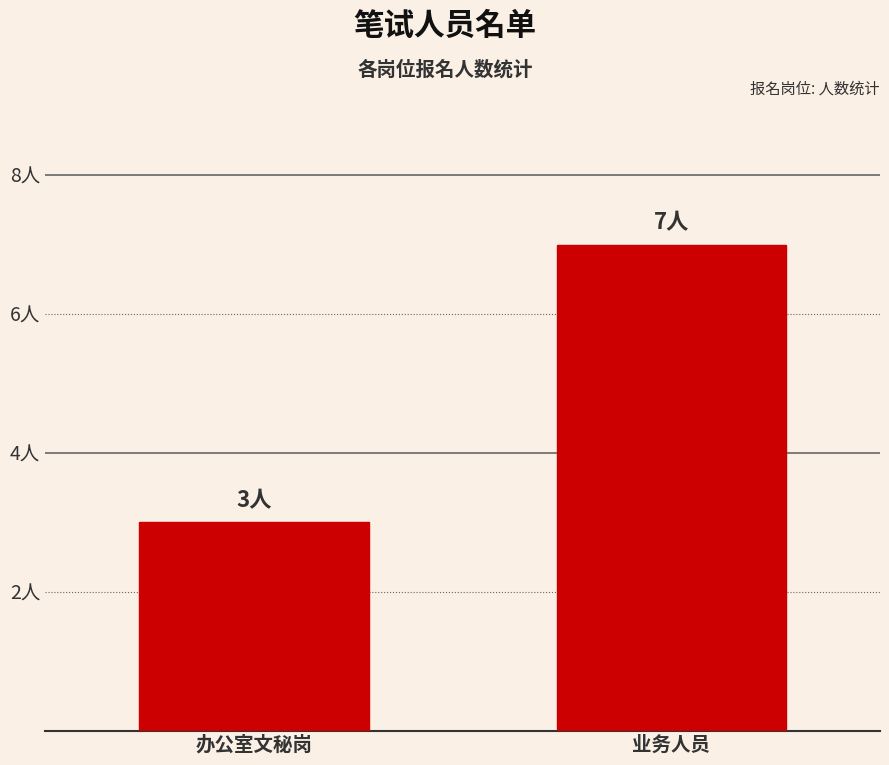

What is the smallest value displayed?

3